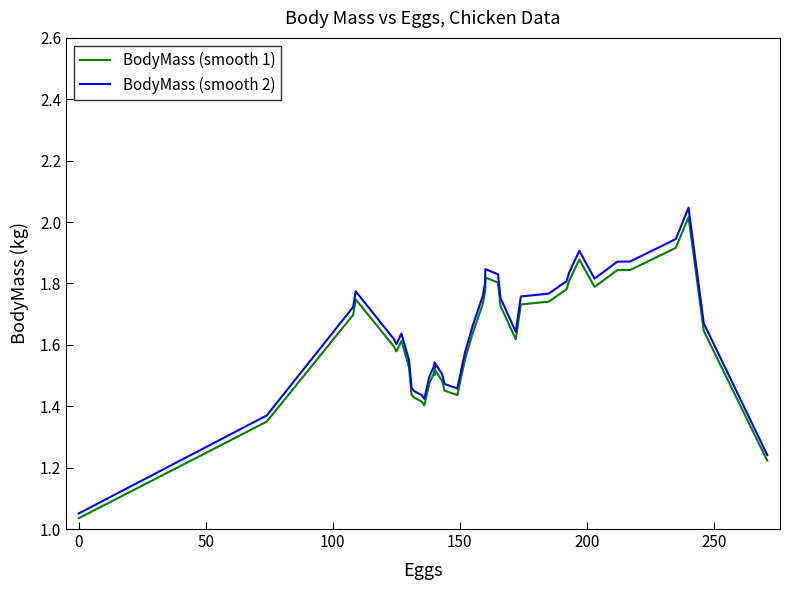

Which series has the largest total across all categories?

BodyMass (smooth 2)